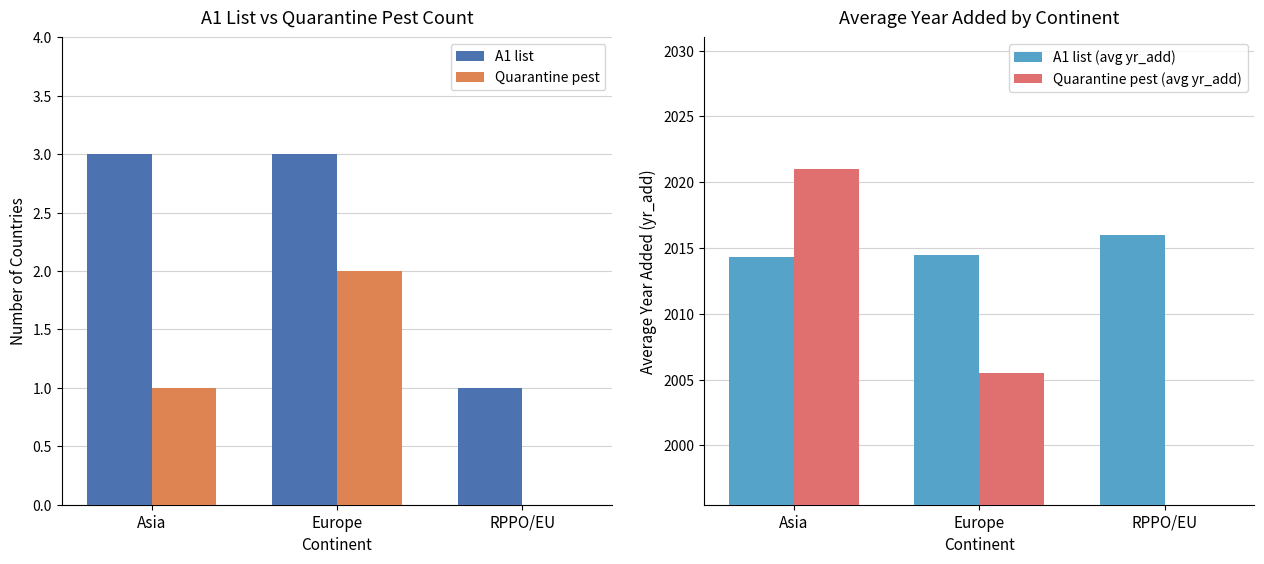

Reading left to right, what are all the values shown in this chart?

A1 list: 3.0	3.0	1.0
Quarantine pest: 1.0	2.0	0.0
A1 list (avg yr_add): 2014.3	2014.5	2016.0
Quarantine pest (avg yr_add): 2021.0	2005.5	0.0